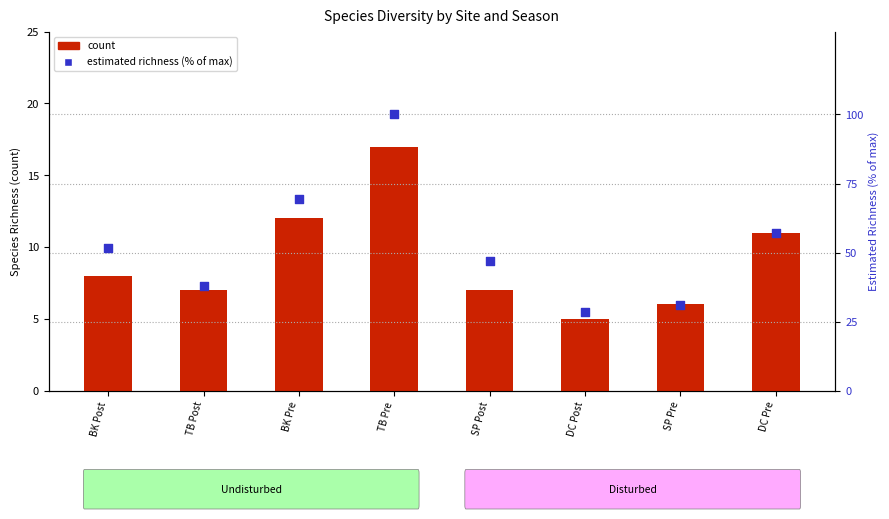

Which series has the largest total across all categories?

Estimated richness (% of max)